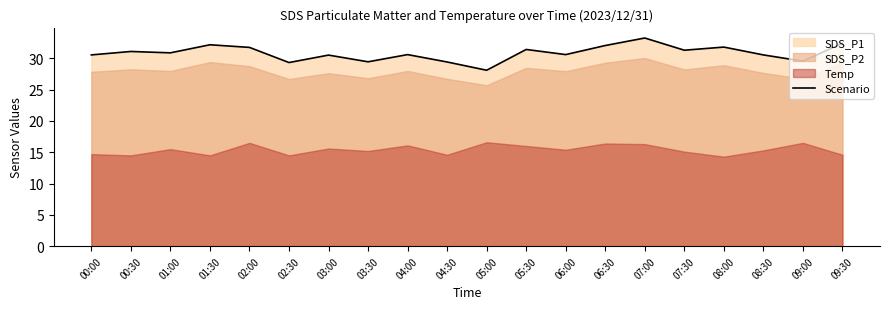

List the labels in order of value, largest first.

07:00, 09:30, 01:30, 06:30, 08:00, 02:00, 05:30, 07:30, 00:30, 01:00, 04:00, 06:00, 00:00, 08:30, 03:00, 09:00, 03:30, 04:30, 02:30, 05:00